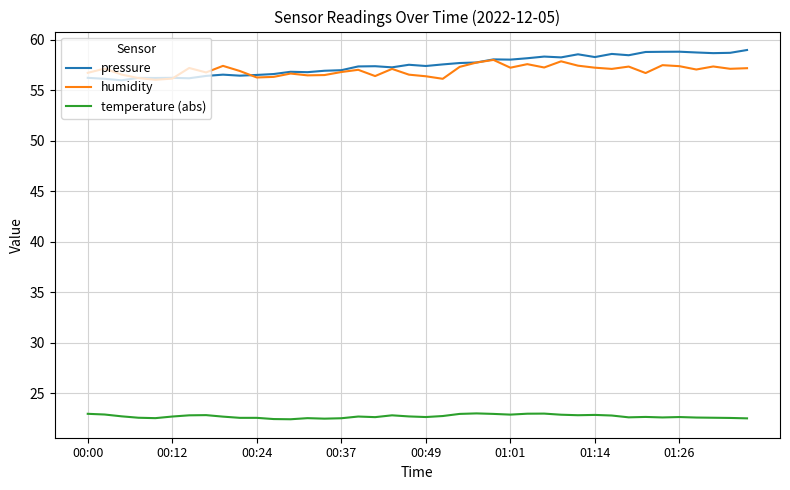

What is the maximum value shown in the chart?

59.0